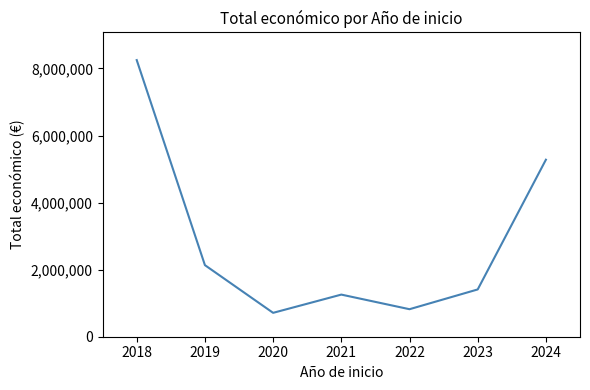

Does the chart have visible grid lines?

No